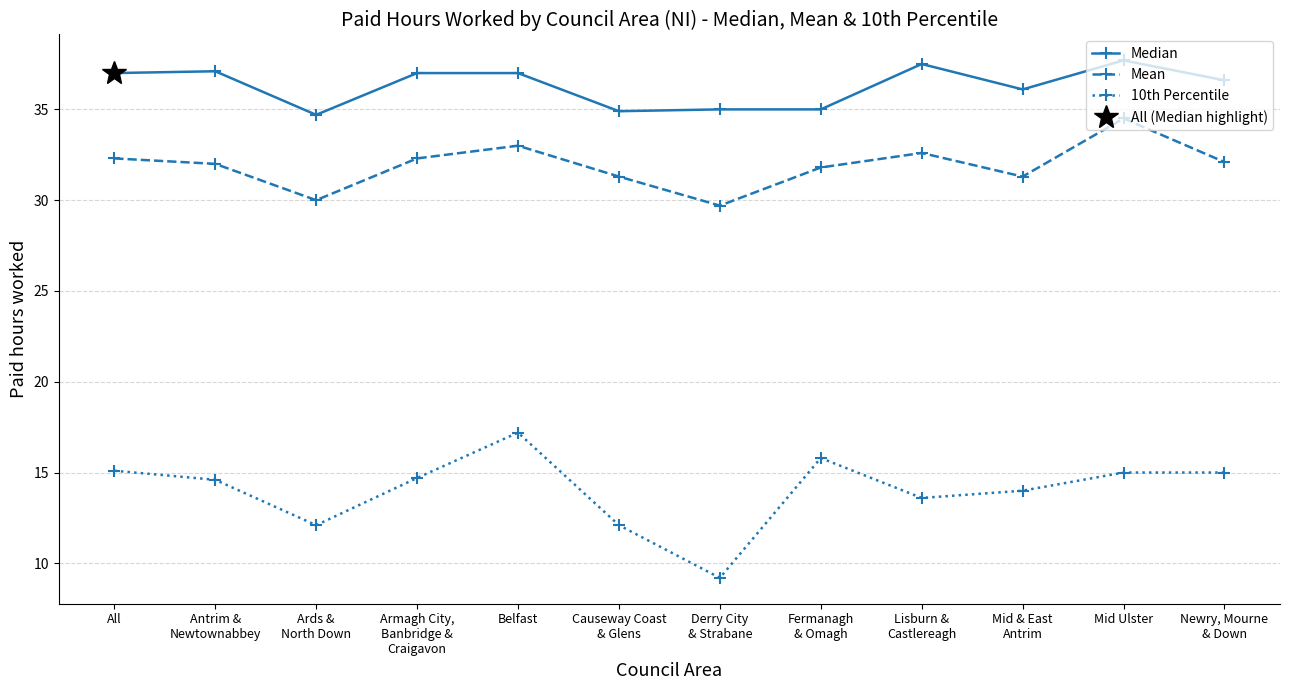

How many interior local peaks does the Mean series have?

3